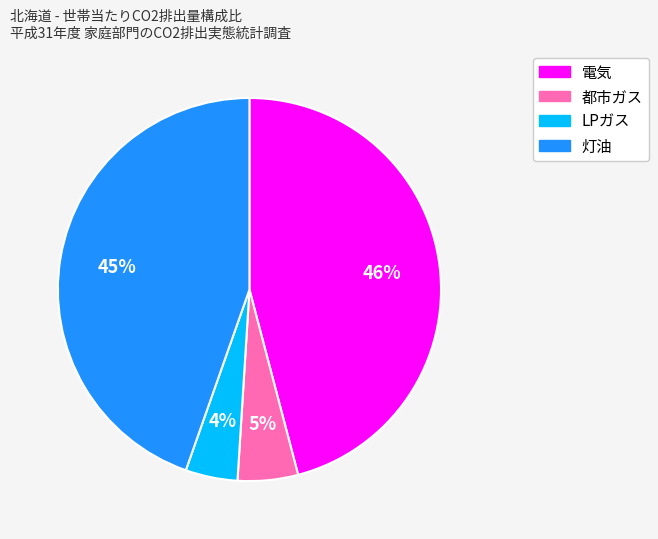

To the nearest percent, what portion does 都市ガス represent?

5%